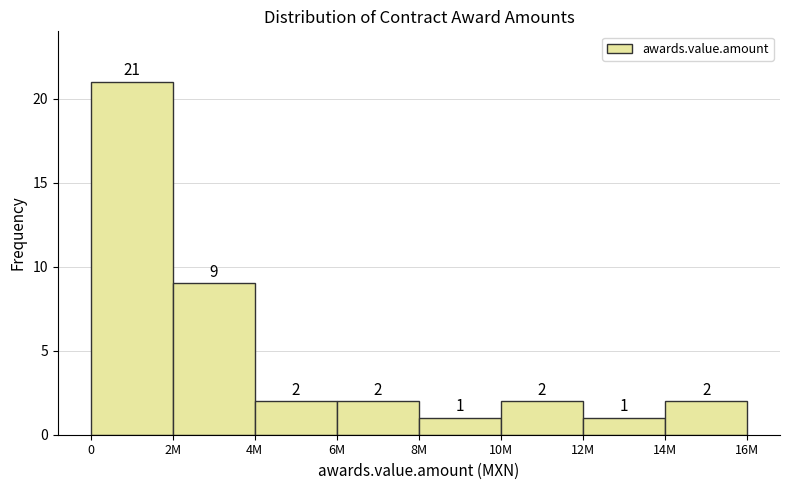

Reading left to right, list all the values displayed in this chart.

21	9	2	2	1	2	1	2